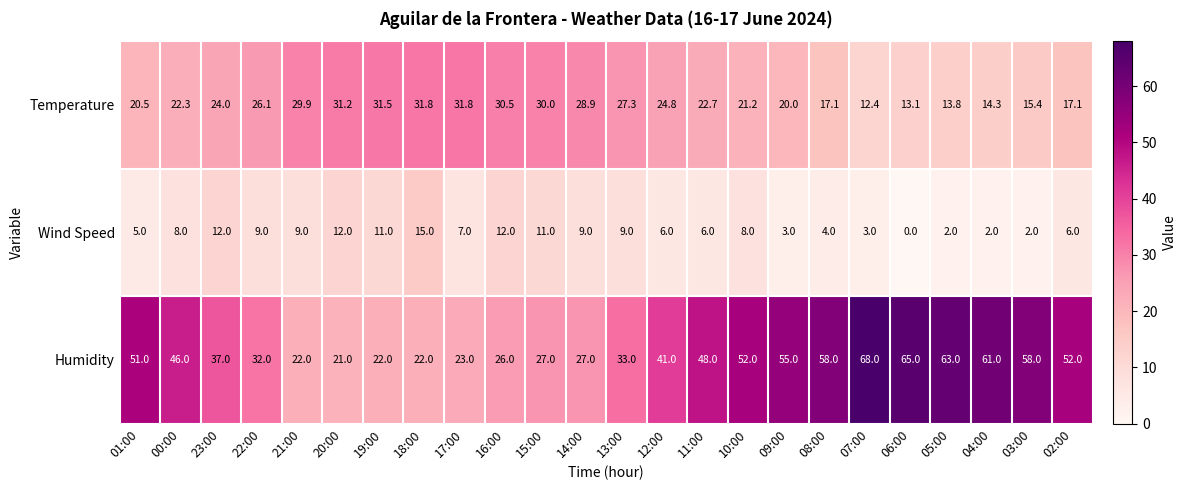

Rank the series at 04:00 from highest to lowest value.

Humidity, Temperature, Wind Speed